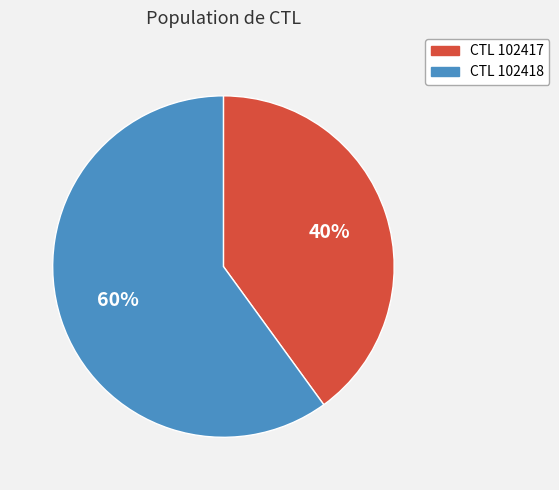

To the nearest percent, what is the difference between the largest and smallest slice percentages?

20%